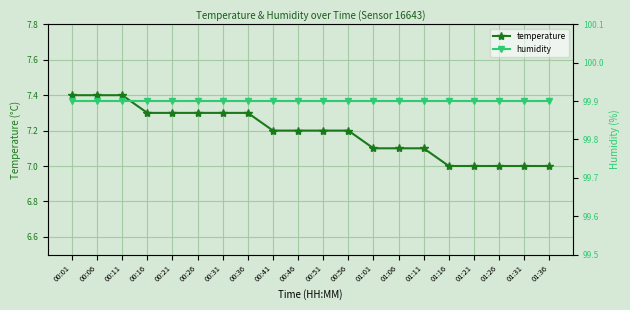

List the series in order of their overall mean, highest first.

humidity, temperature